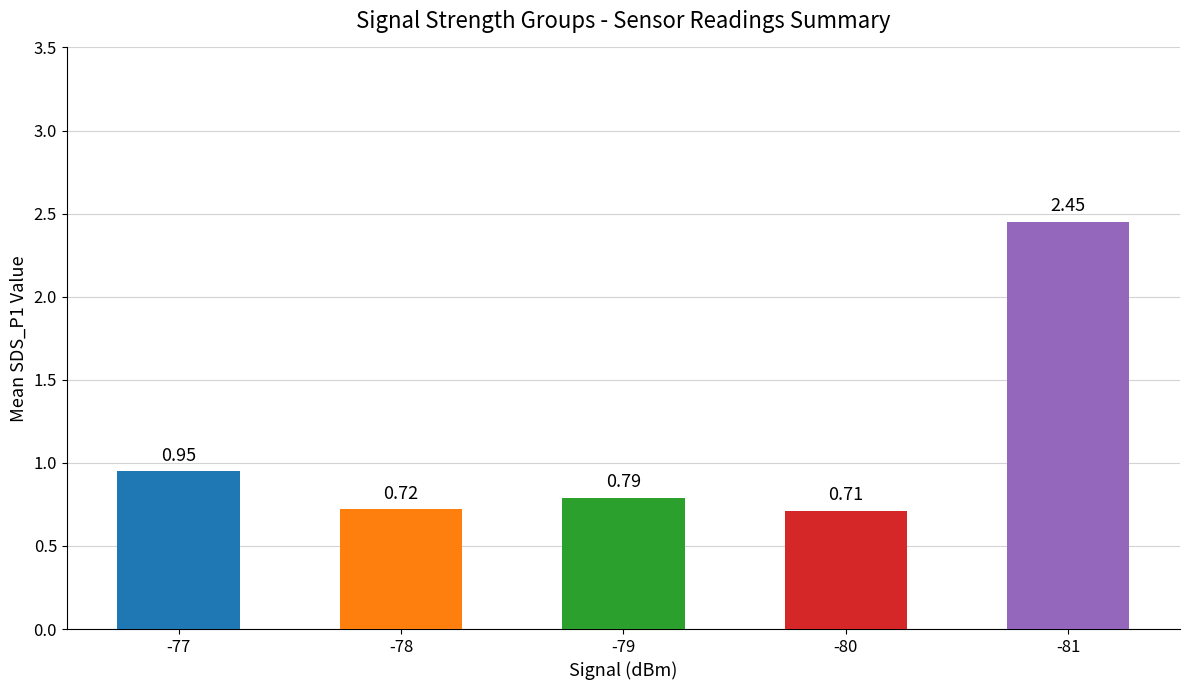

Between -77 and -79, which is larger?

-77